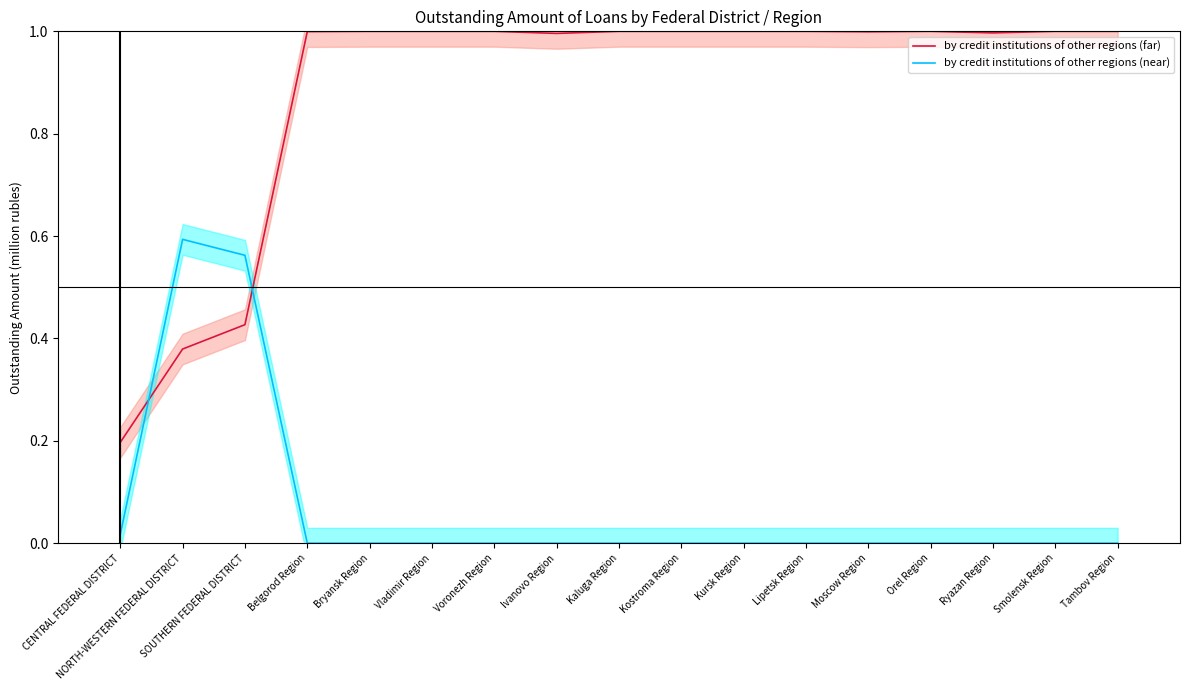

Which series has the largest total across all categories?

by credit institutions of other regions (far)